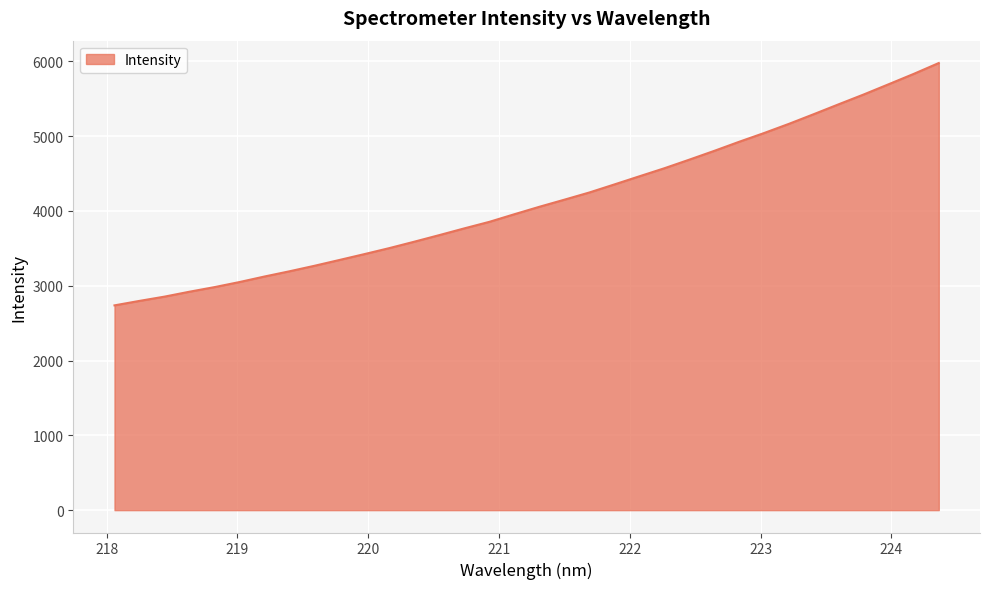

What is the smallest value displayed?

2737.7